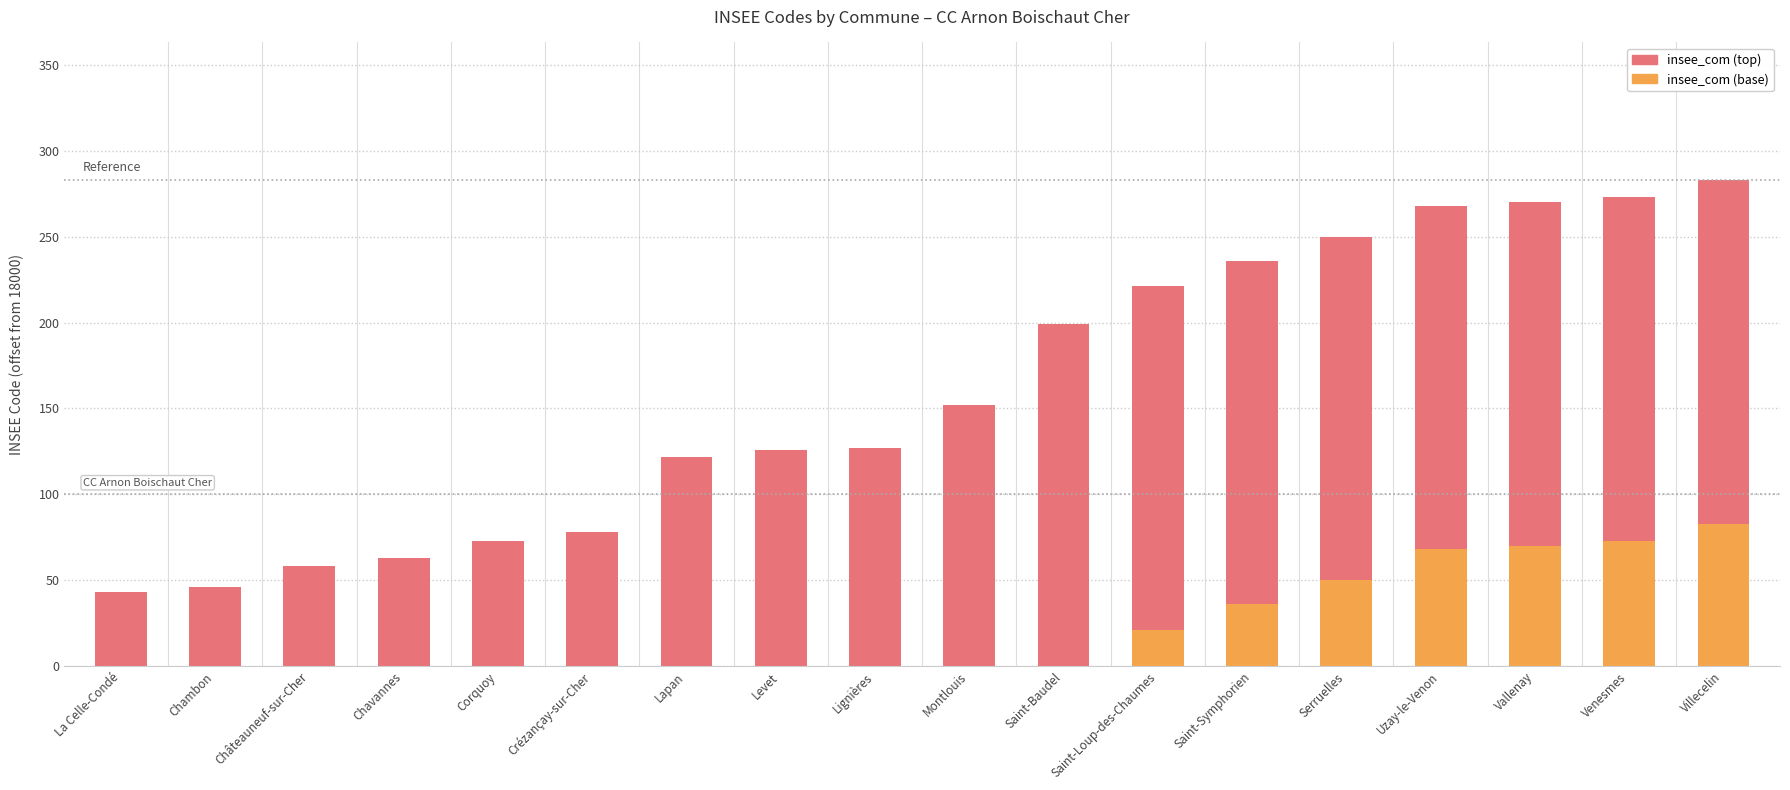

Rank the series by their average value, from highest to lowest.

insee_com (top), insee_com (base)